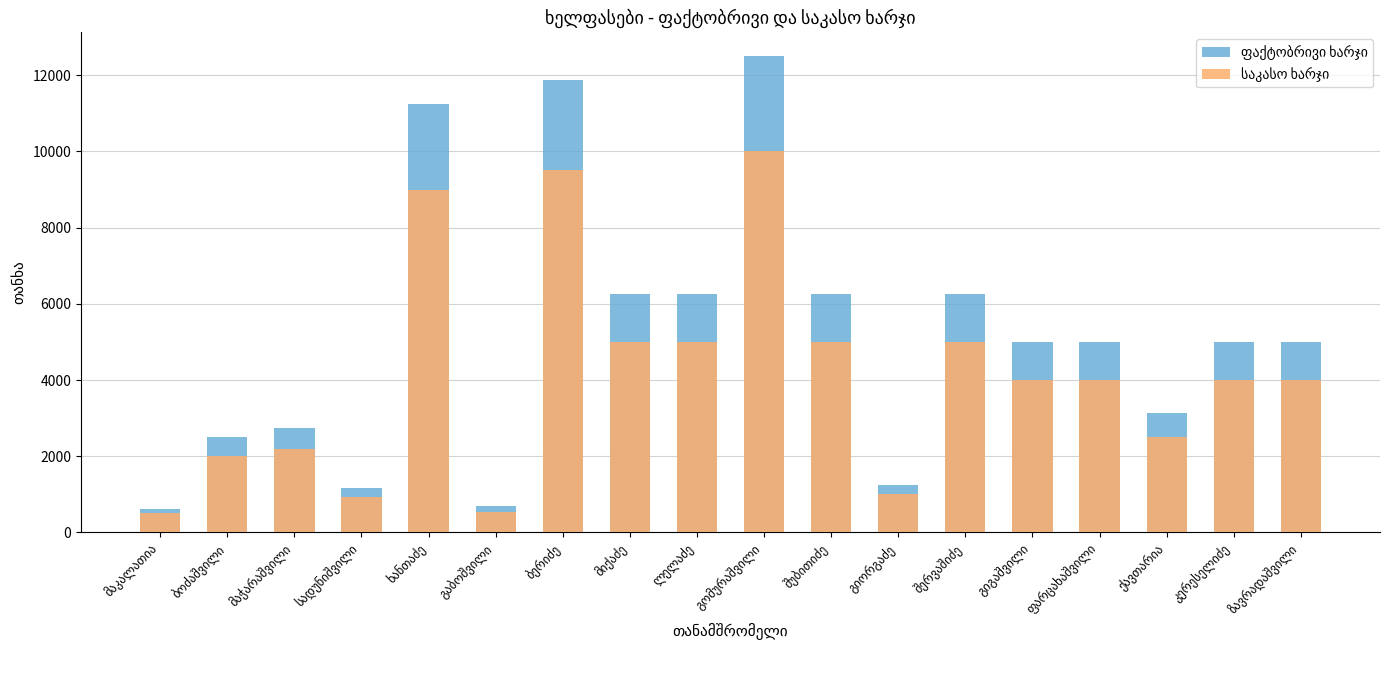

The ფაქტობრივი ხარჯი series shows 12500.0 at გომურაშვილი. True or false?

True